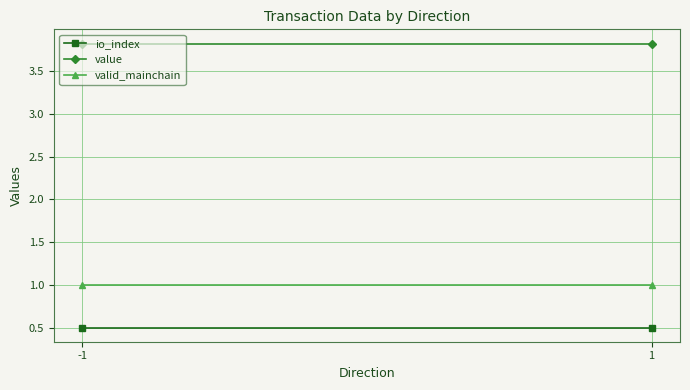

Which series has the largest total across all categories?

value